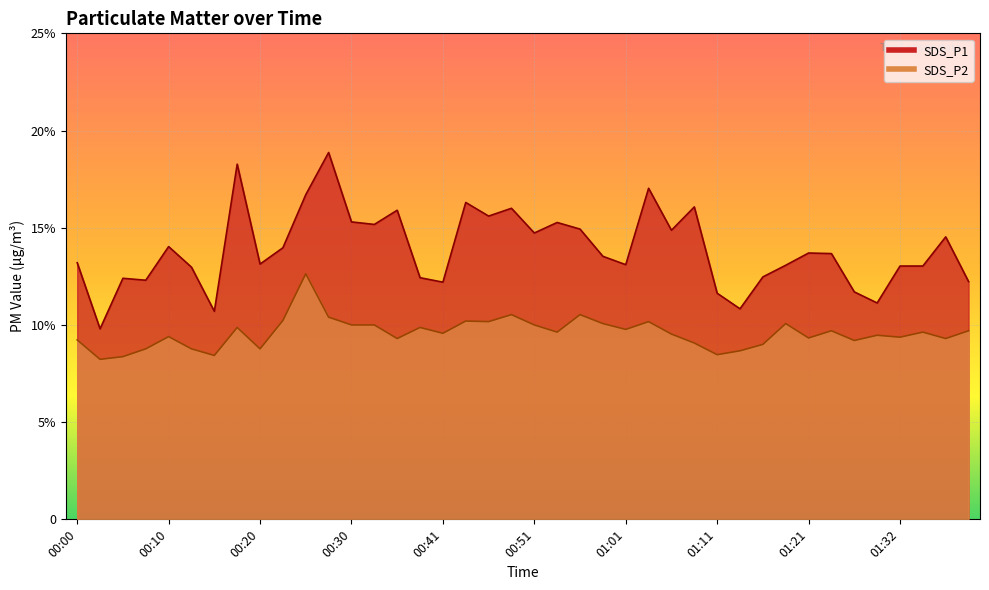

True or false: SDS_P1 and SDS_P2 intersect in this chart.

False